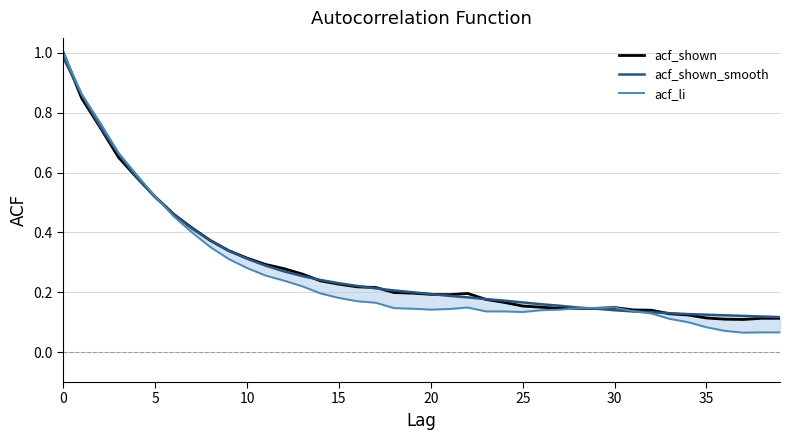

The value of acf_shown at 22 is 0.3. True or false?

False